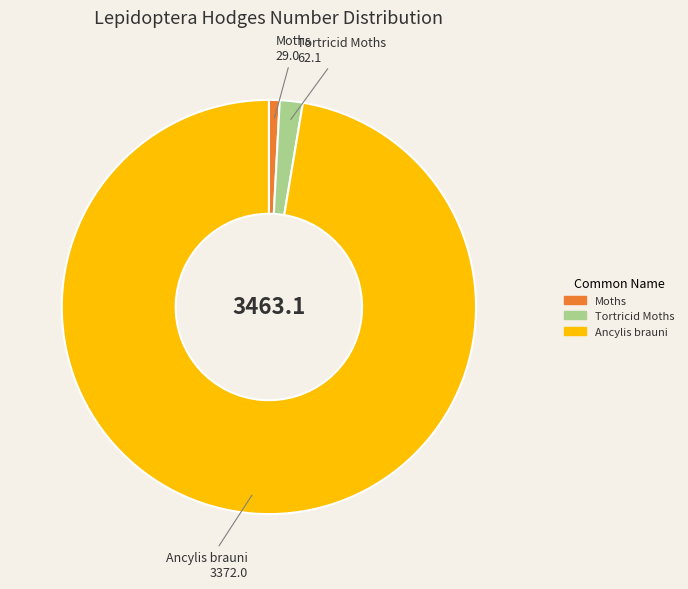

Does any single category account for the majority?

Yes